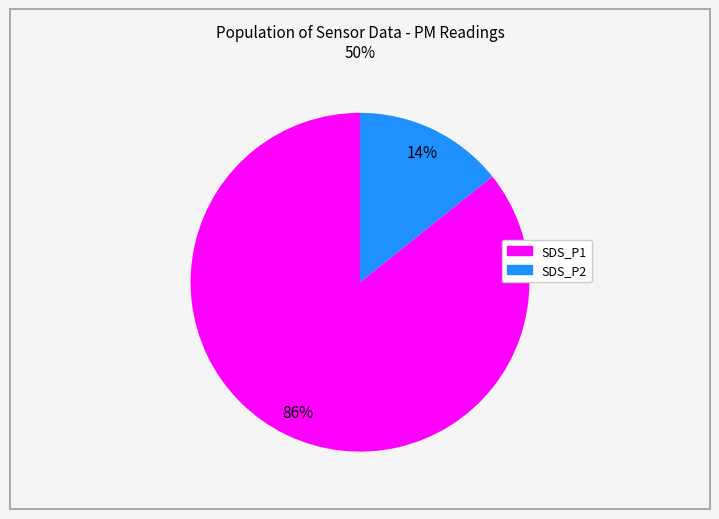

The SDS_P1 slice represents 86% of the pie. True or false?

True